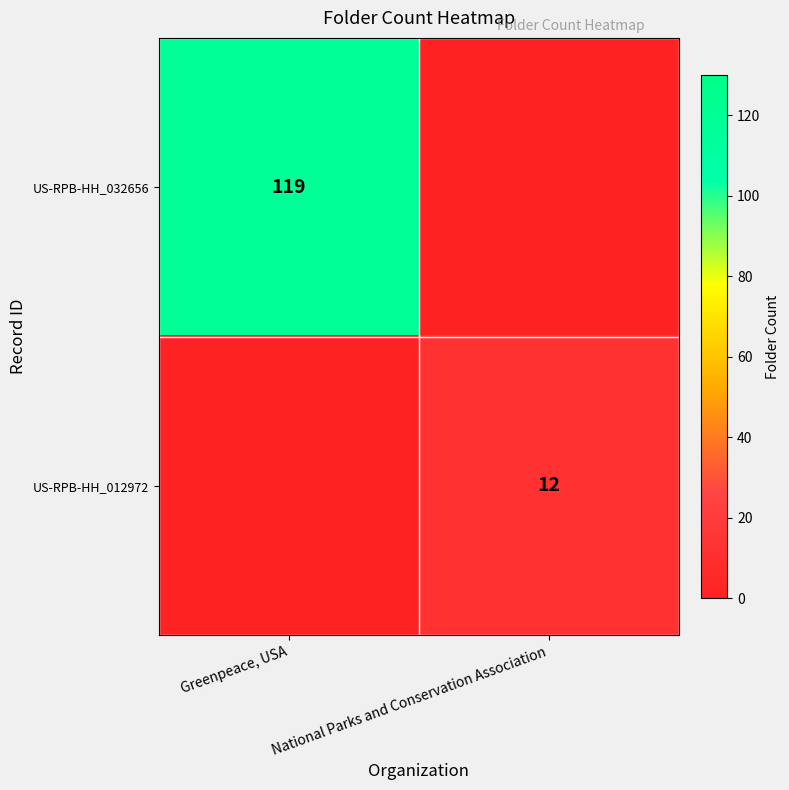

Is it true that US-RPB-HH_032656 equals 119 at Greenpeace, USA?

True